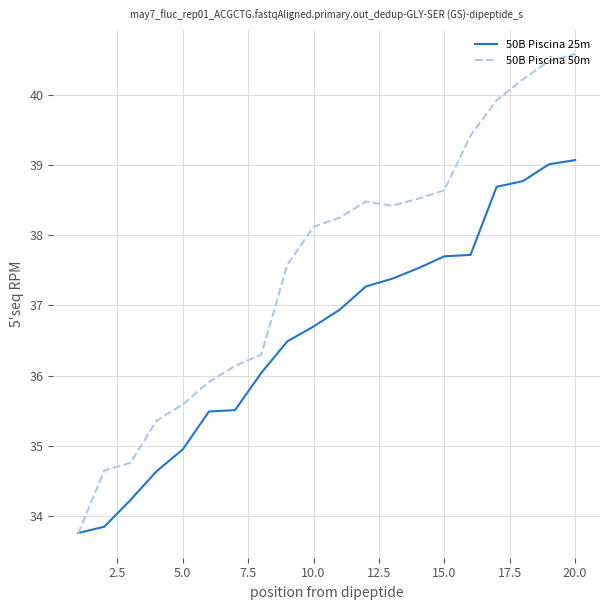

Does the chart display data point markers on the line(s)?

No